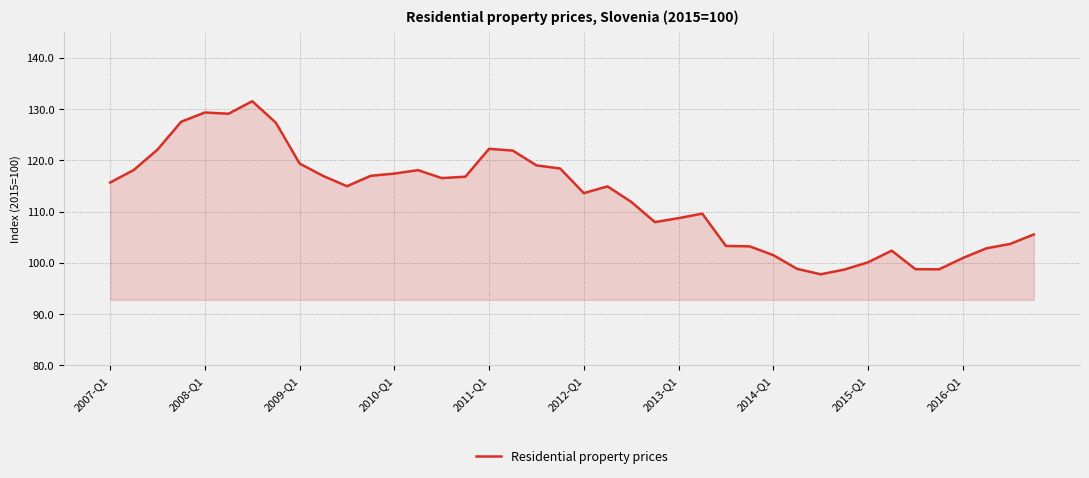

What is the greatest value displayed?

131.5